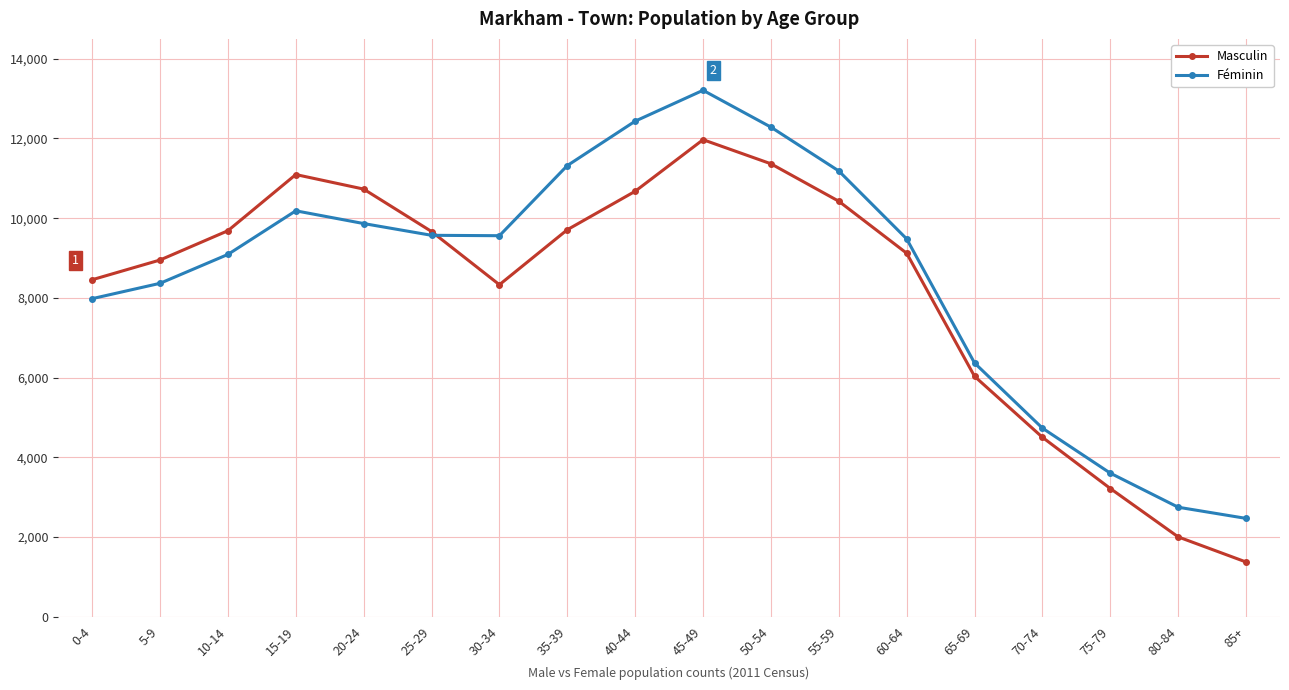

What is the label of the 2nd point from the left?

5-9